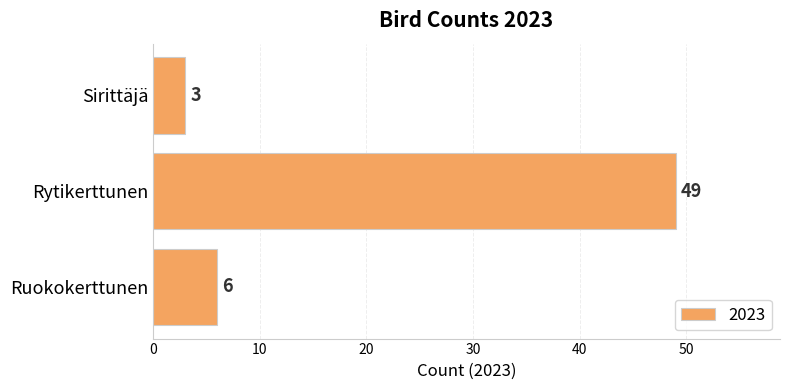

What is the maximum value shown in the chart?

49